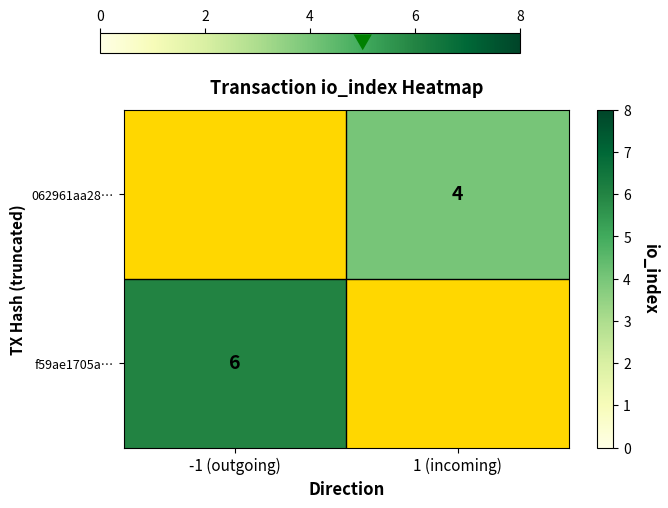

The value of f59ae1705a… at -1 (outgoing) is 6.0. True or false?

True